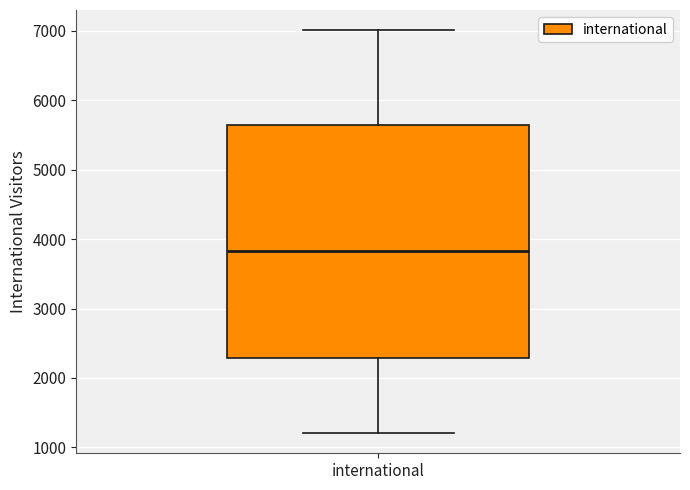

Transcribe this box plot: give where the median line is, the range the box spans, and where the two whiskers end, as read against the y-axis. The values are not printed on the chart, so give them approximately, as read against the axis.

median 3800, box 2300 to 5600, whiskers 1200 to 7000